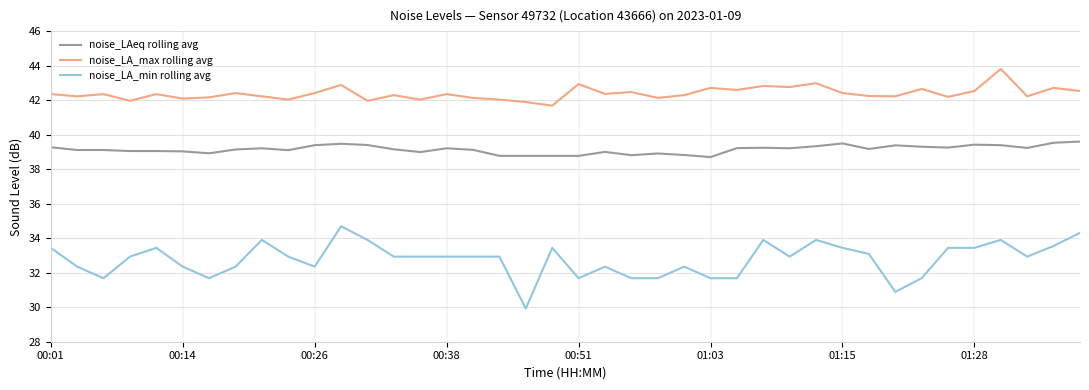

What is the difference between the maximum and second lowest values in the noise_LA_max rolling avg series?

1.9